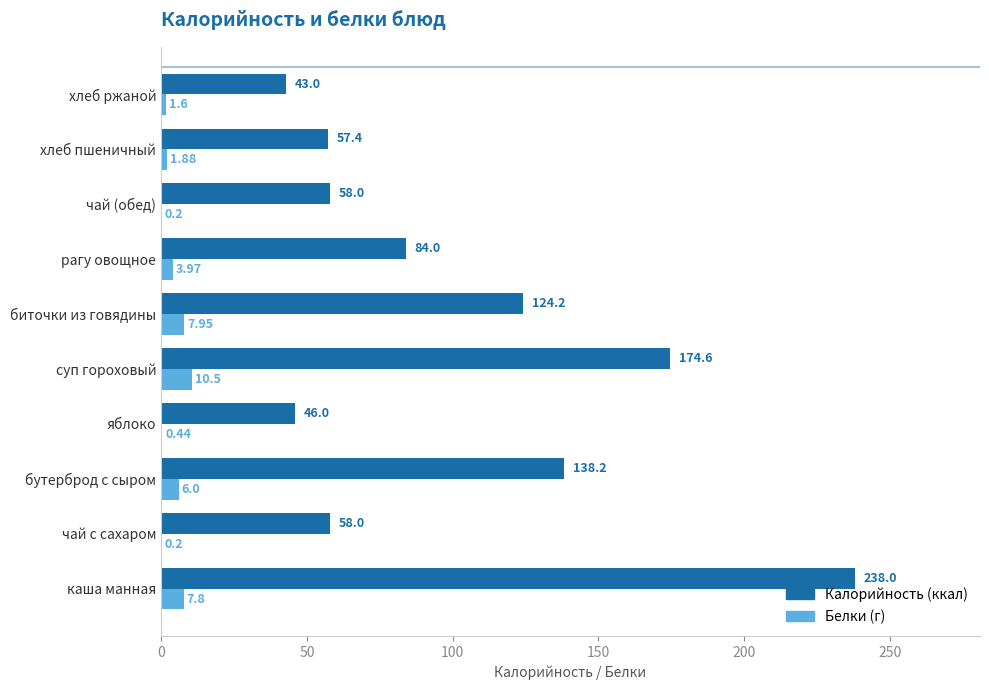

At which category is the sum across all series the highest?

каша манная